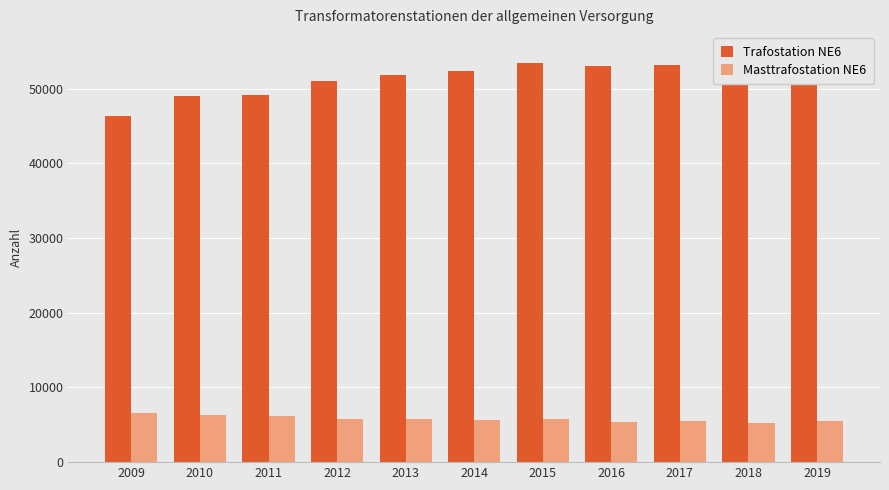

What is the average value of the Masttrafostation NE6 series?

5777